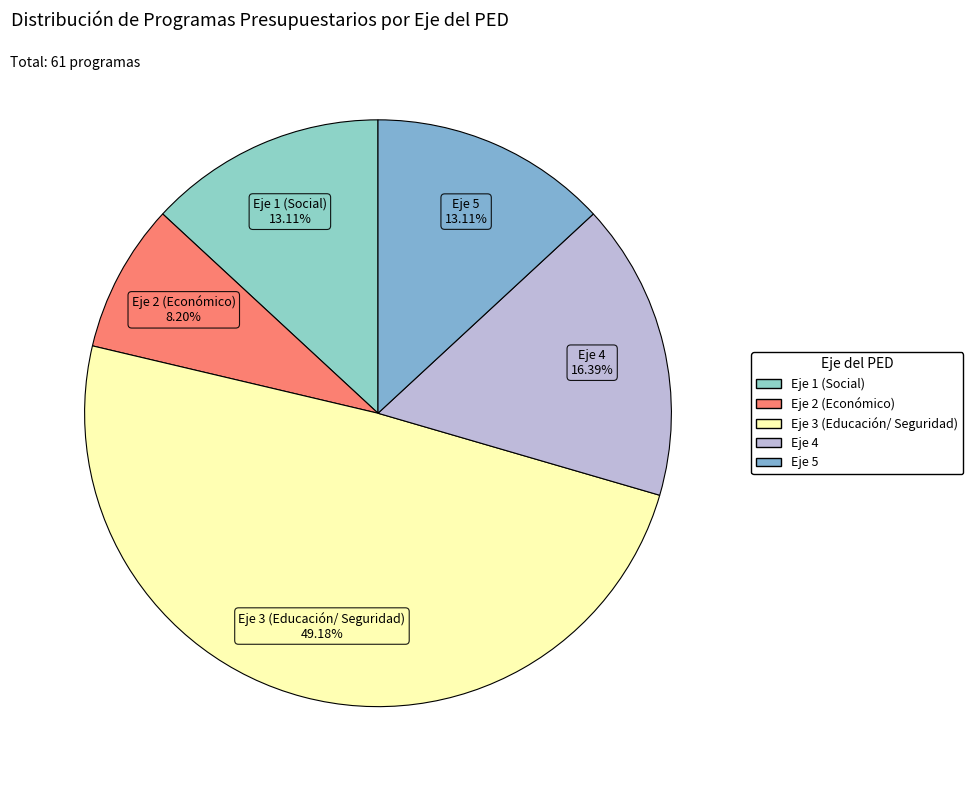

Which category has the smallest portion of the pie?

Eje 2 (Económico)